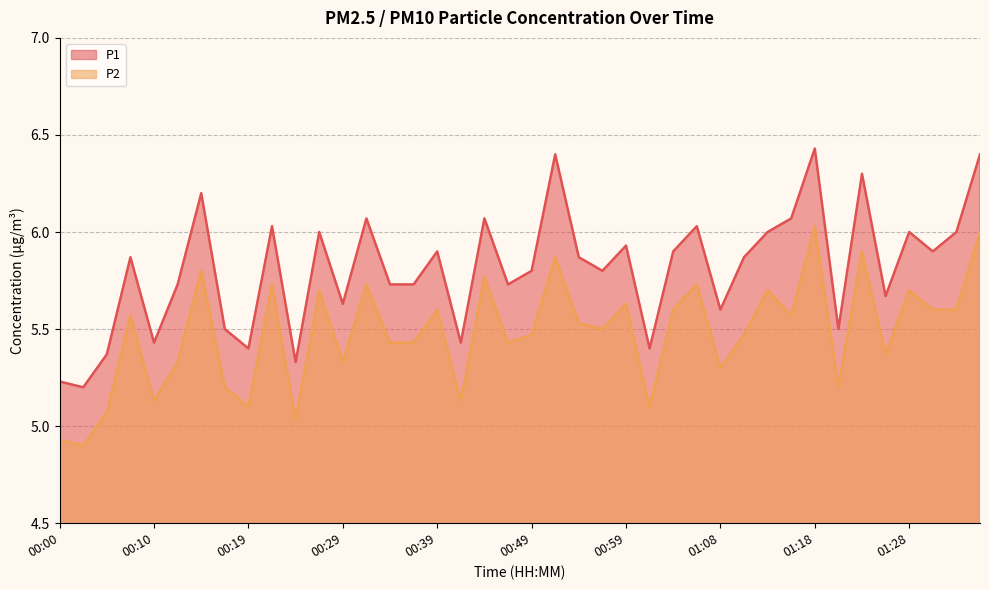

Does the chart have visible grid lines?

Yes